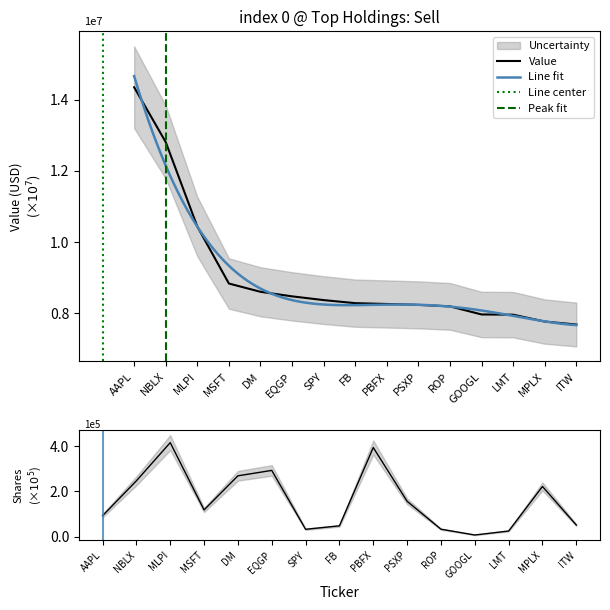

True or false: Value and Shares or principal amount cross at least once.

False